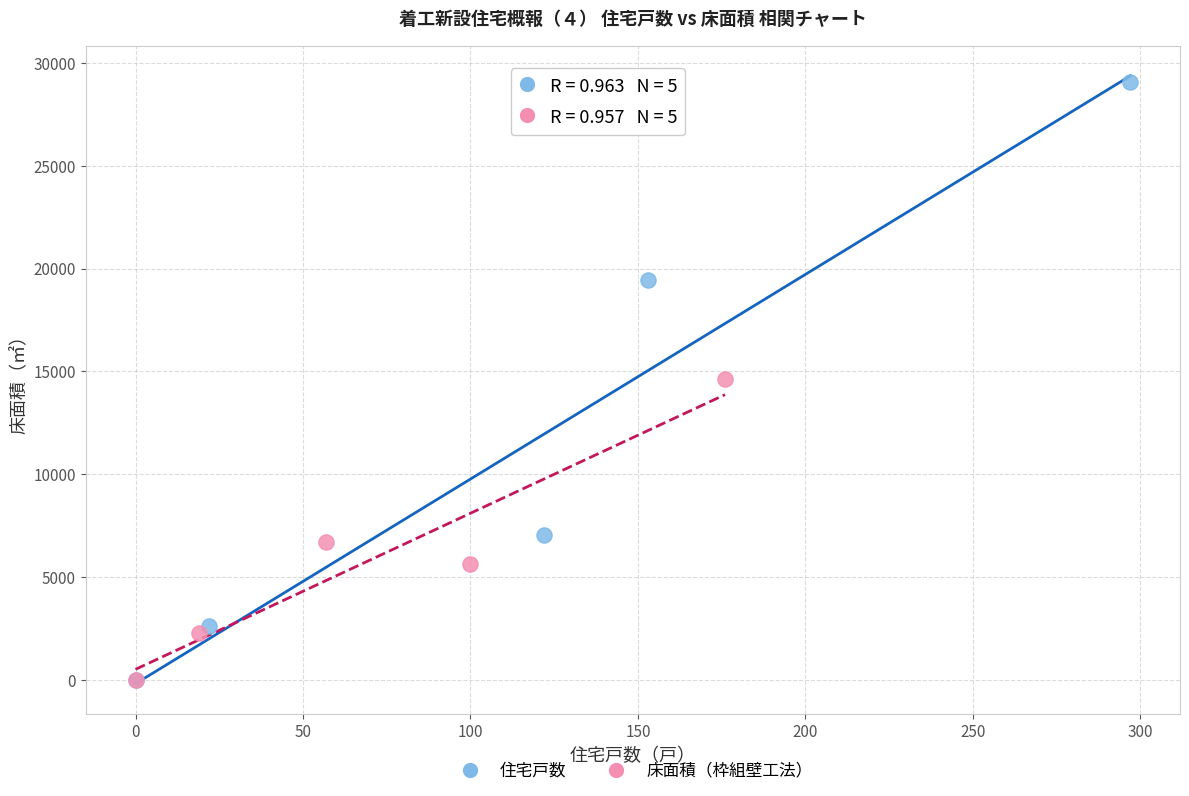

Which series has the largest Y range (max minus min)?

住宅戸数